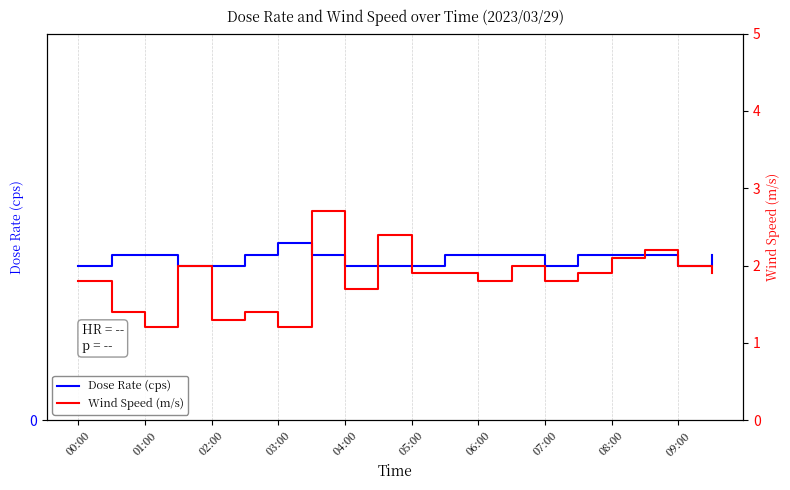

What are all the series names shown in the legend?

Dose Rate (cps), Wind Speed (m/s)